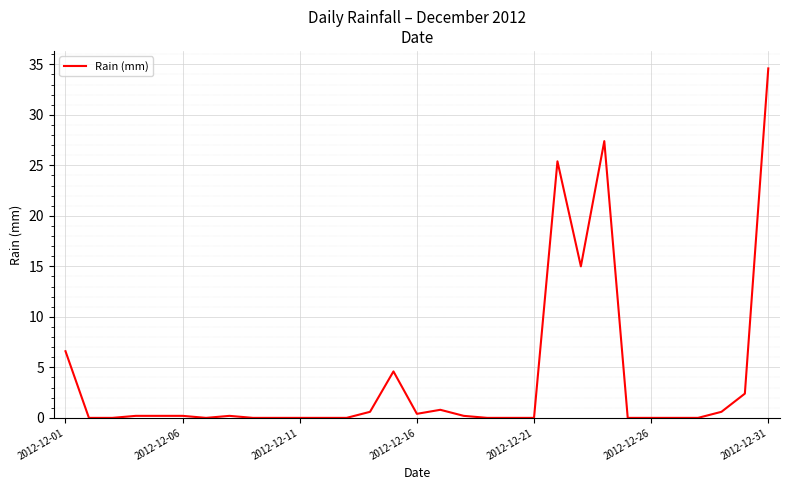

What is the difference between the maximum and minimum values?

34.6